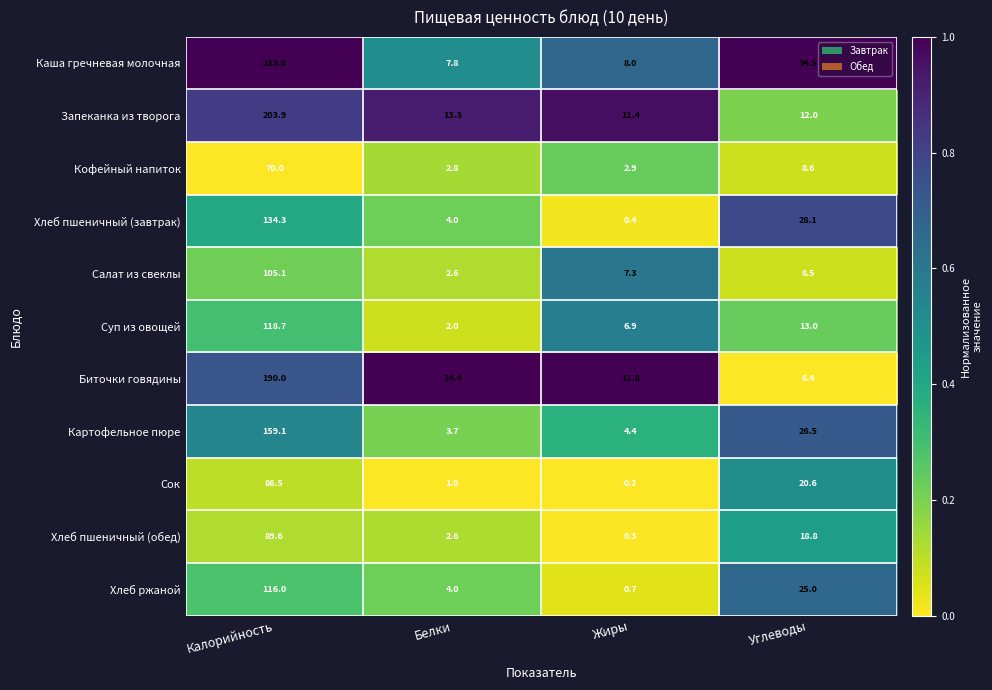

What is the maximum value for Суп из овощей?

118.7